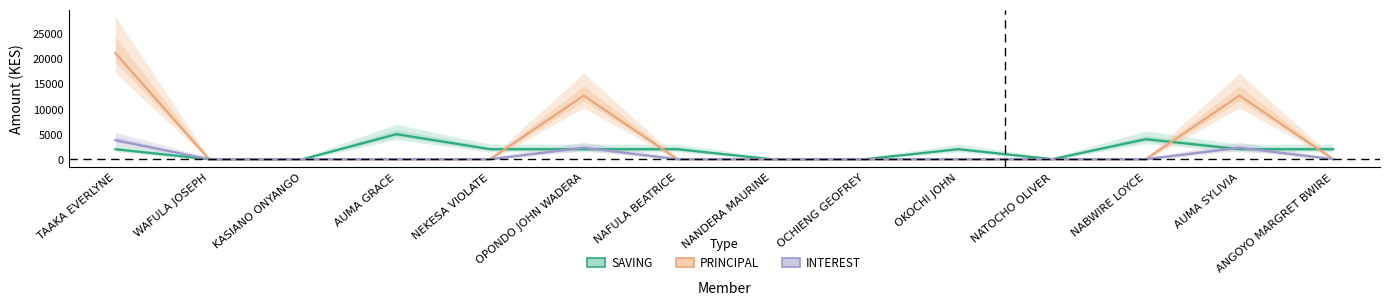

What is the label of the 5th point from the right?

OKOCHI JOHN